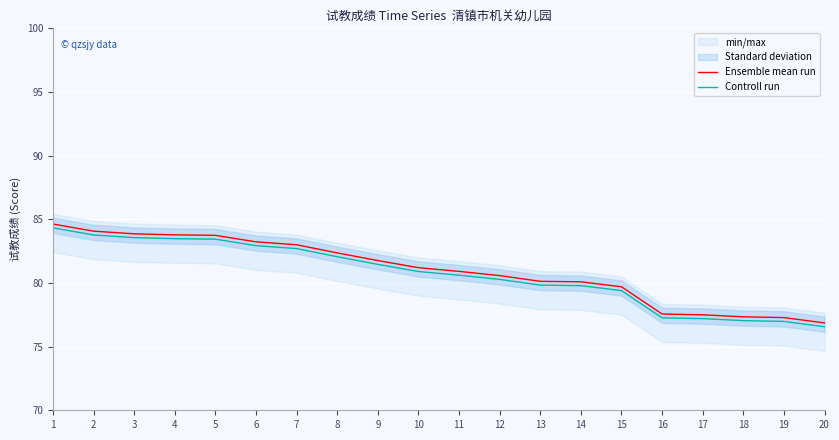

Rank the series by their maximum value, from highest to lowest.

Ensemble mean run, Controll run